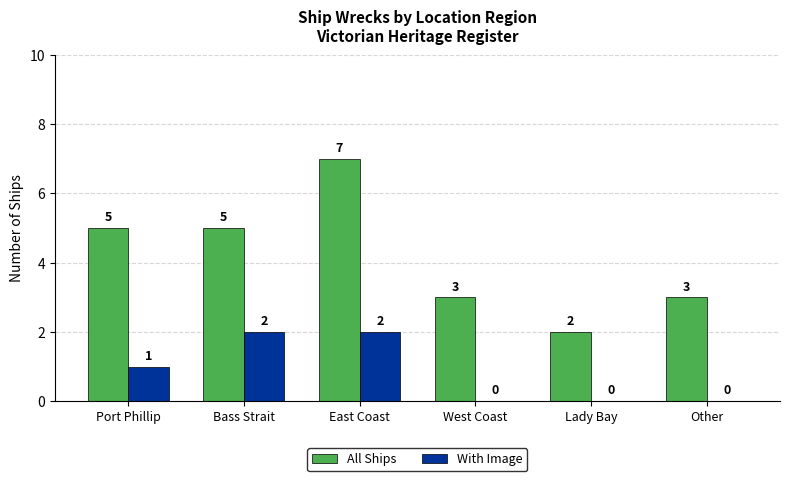

What is the maximum value shown in the chart?

7